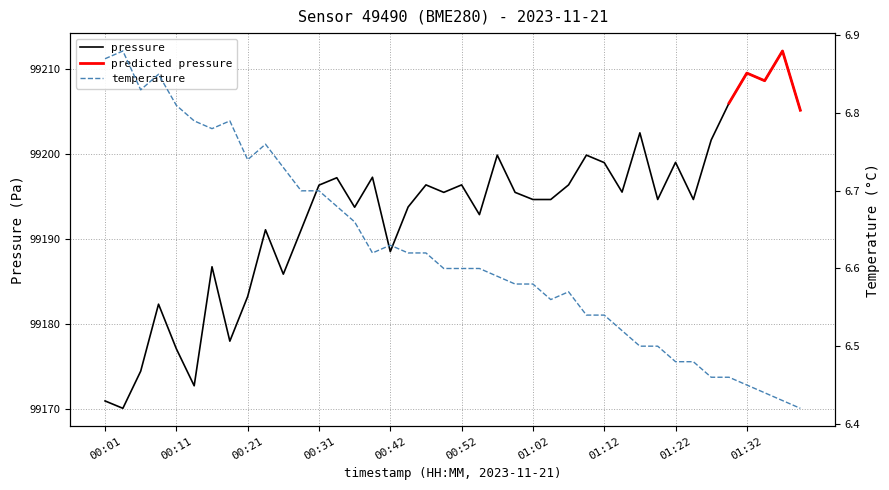

Where is the first local minimum for temperature?

00:06